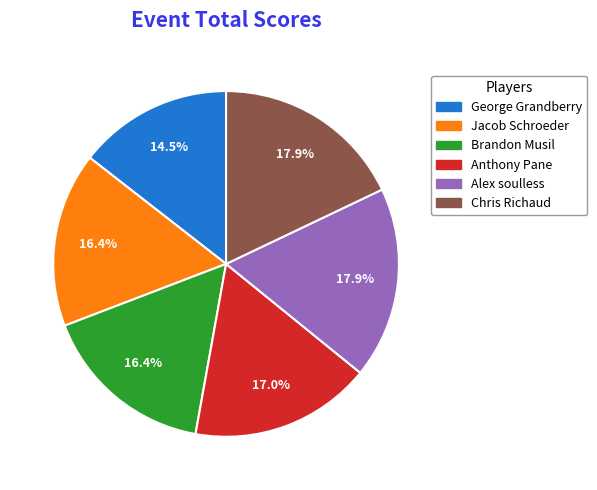

Is Alex soulless the majority of the pie?

No